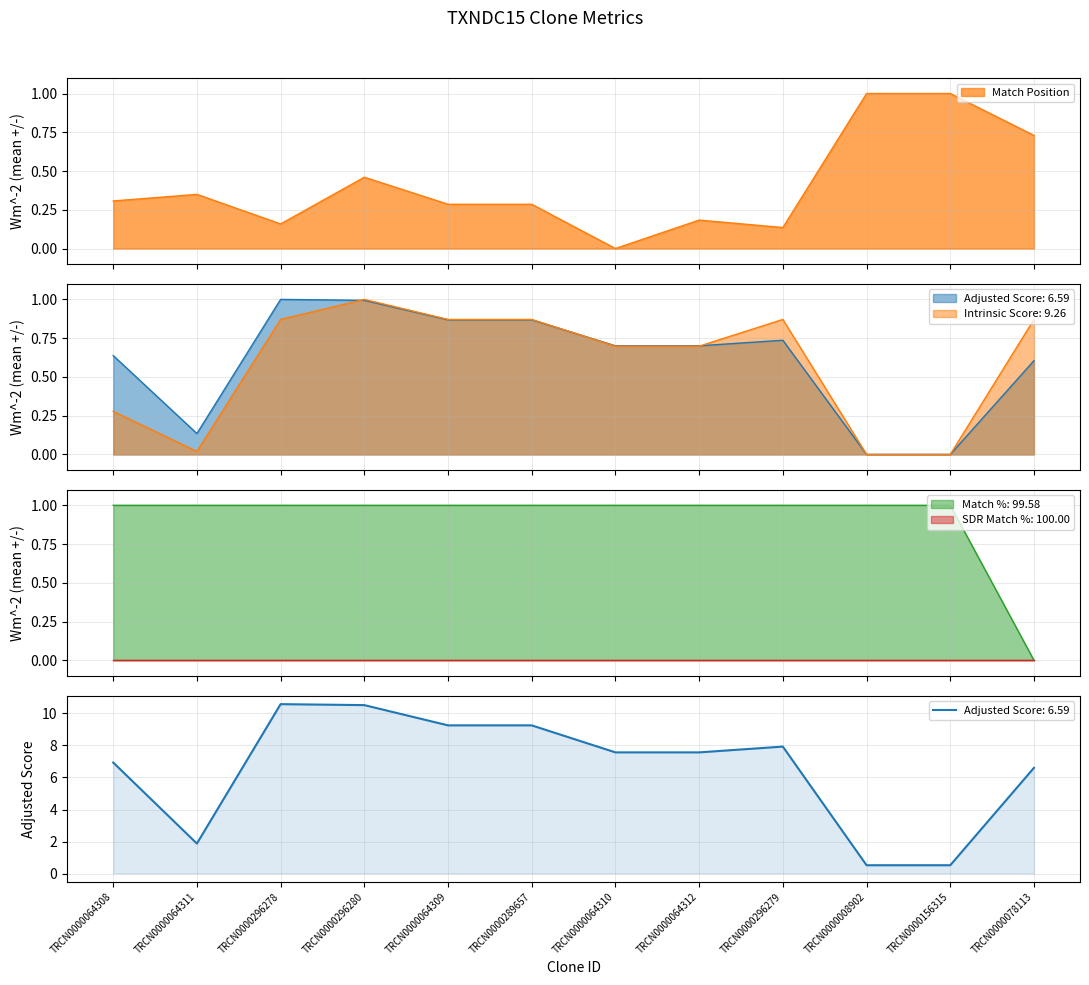

Which category has the highest value in the Intrinsic Score series?

TRCN0000296280